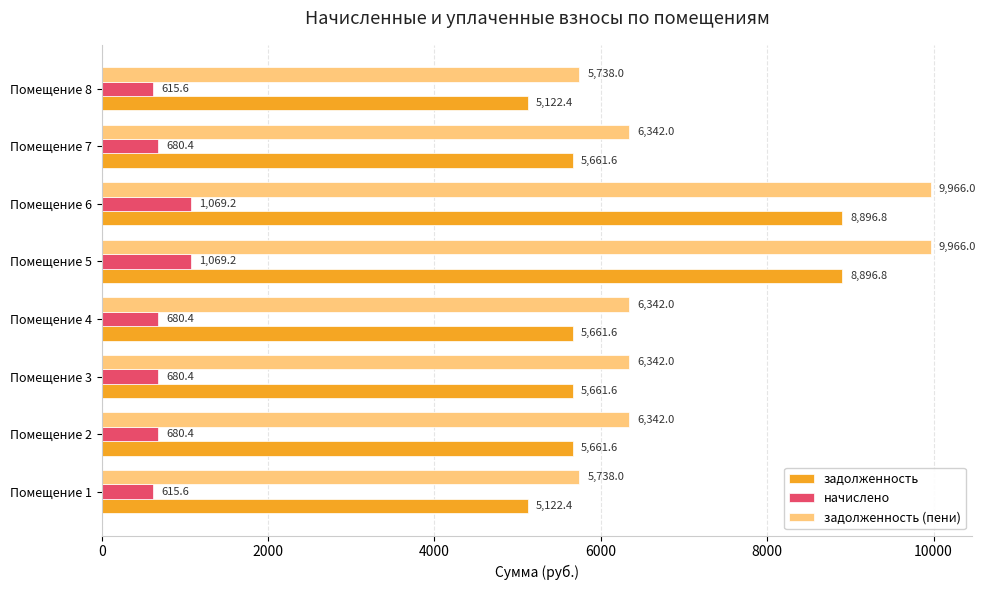

True or false: задолженность has a value of 8896.8 at Помещение 5.

True